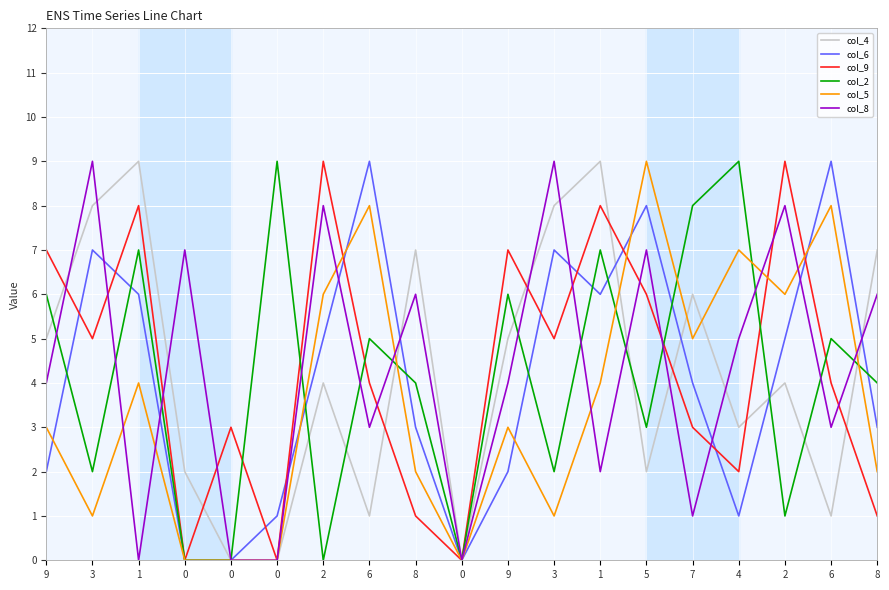

True or false: col_8 has more than 0 points higher than both neighbors.

True